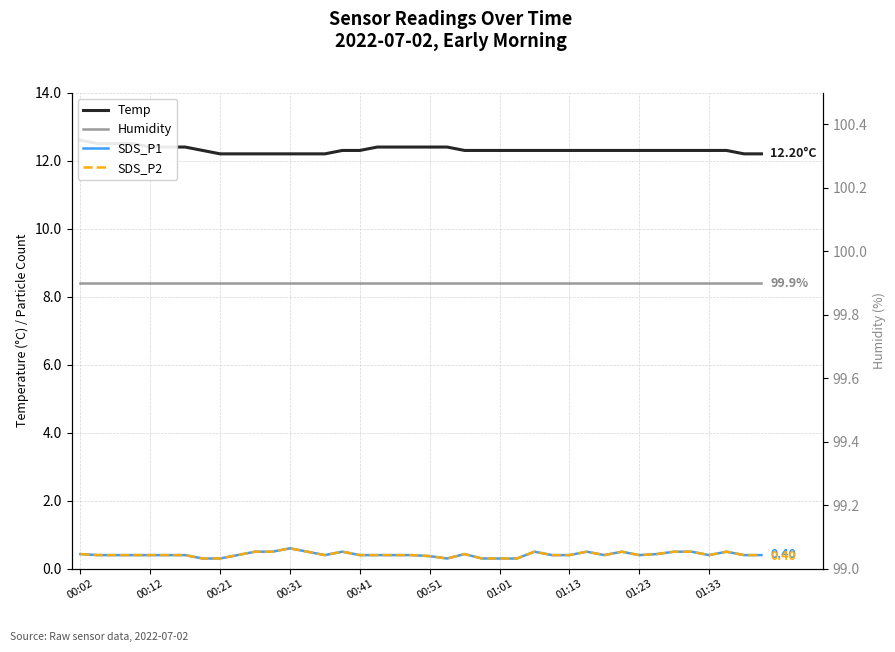

Which series has the widest spread of values?

Temp